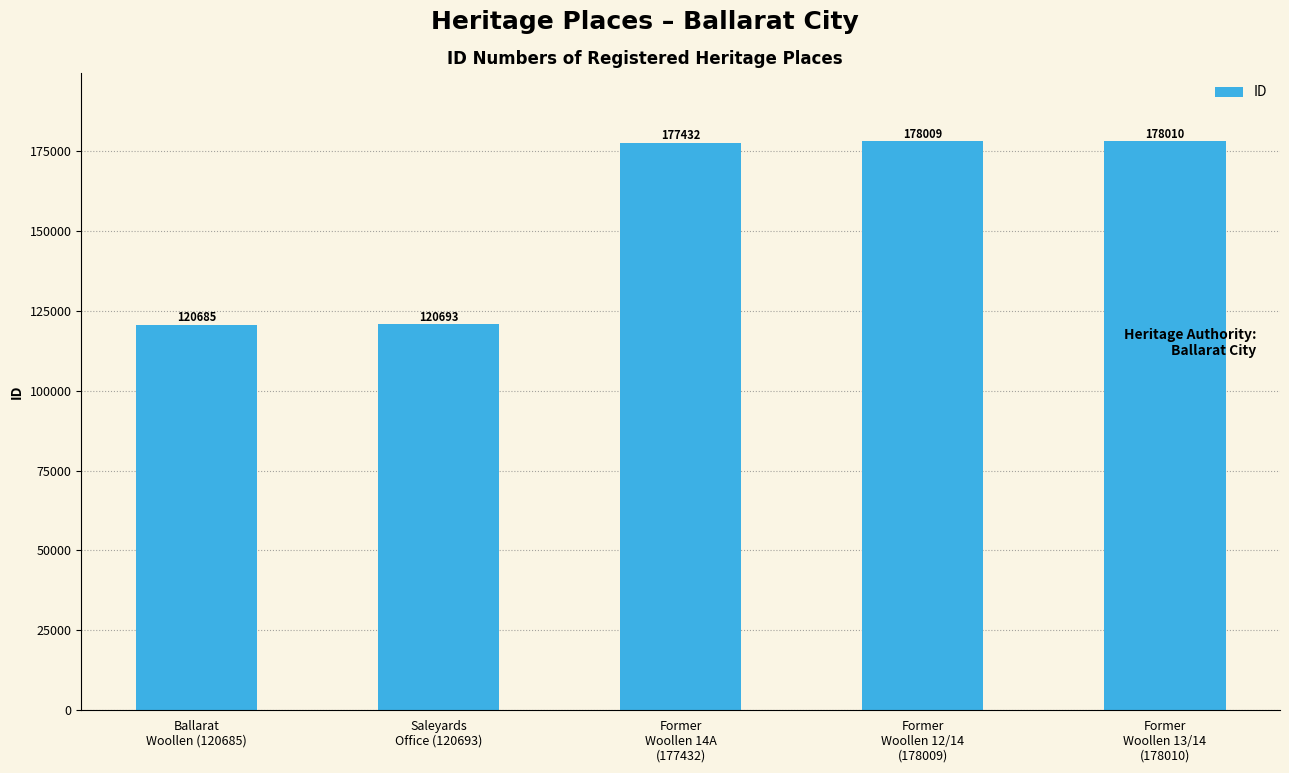

List the labels in order of value, smallest first.

Ballarat
Woollen (120685), Saleyards
Office (120693), Former
Woollen 14A
(177432), Former
Woollen 12/14
(178009), Former
Woollen 13/14
(178010)